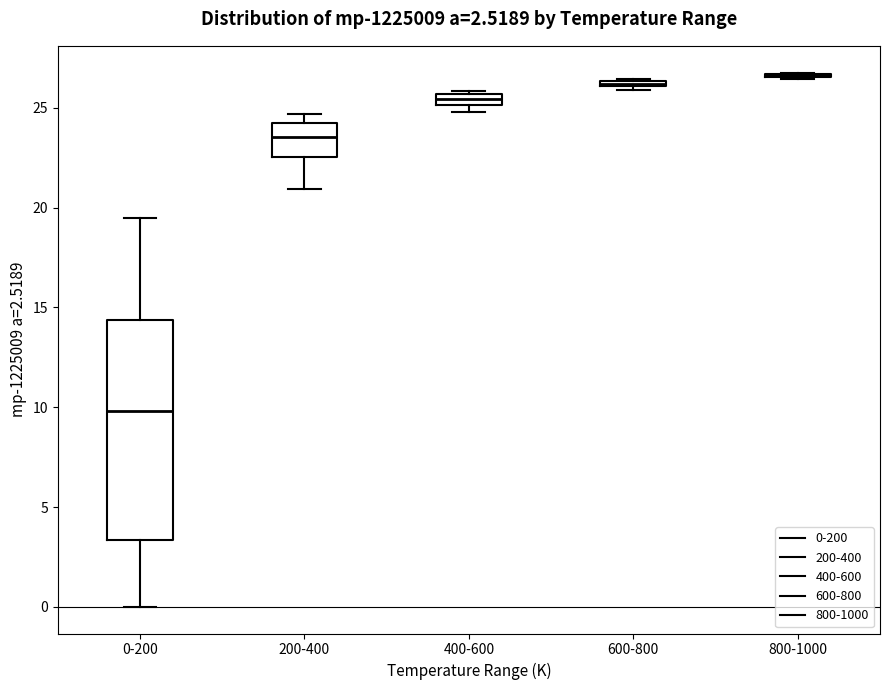

Comparing the boxes themselves (not the whiskers), which one is the tallest?

0-200